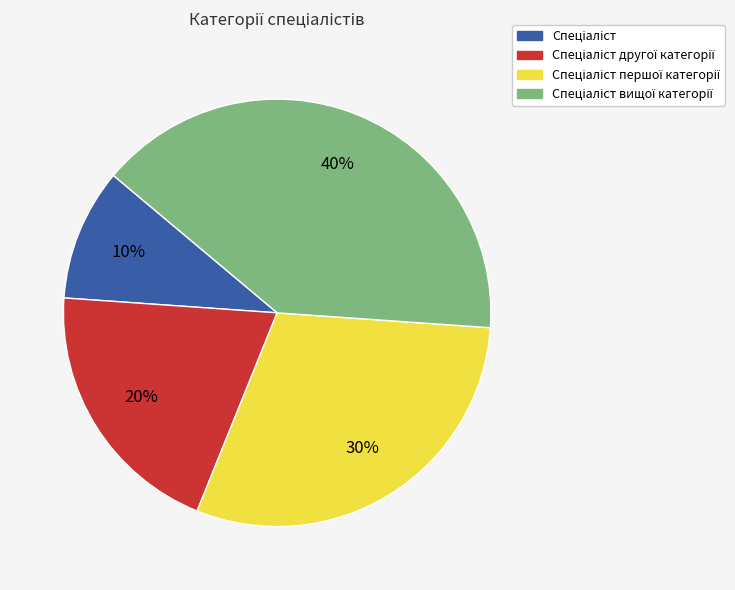

Is there a majority slice in this chart?

No